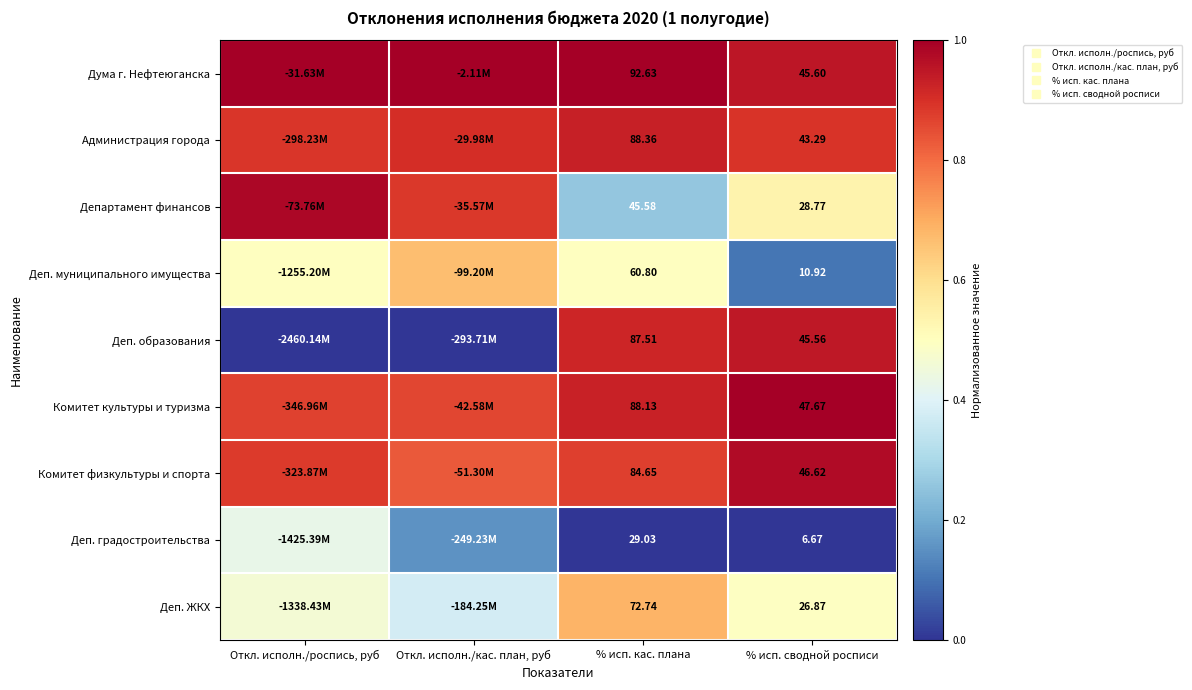

What is the spread (max minus min) of values at % исп. кас. плана?

1.0